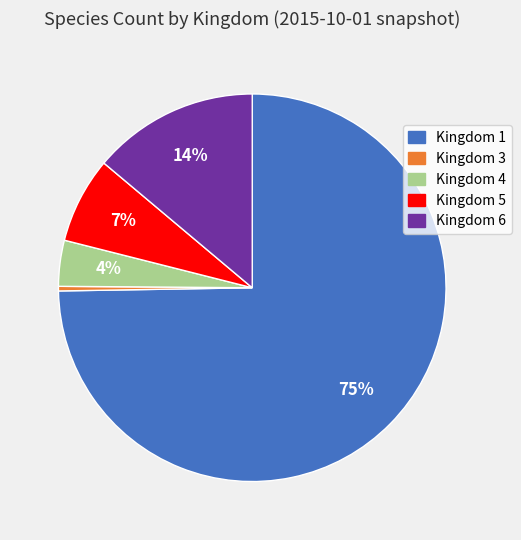

Do Kingdom 4 and Kingdom 6 together represent more than half of the pie?

No